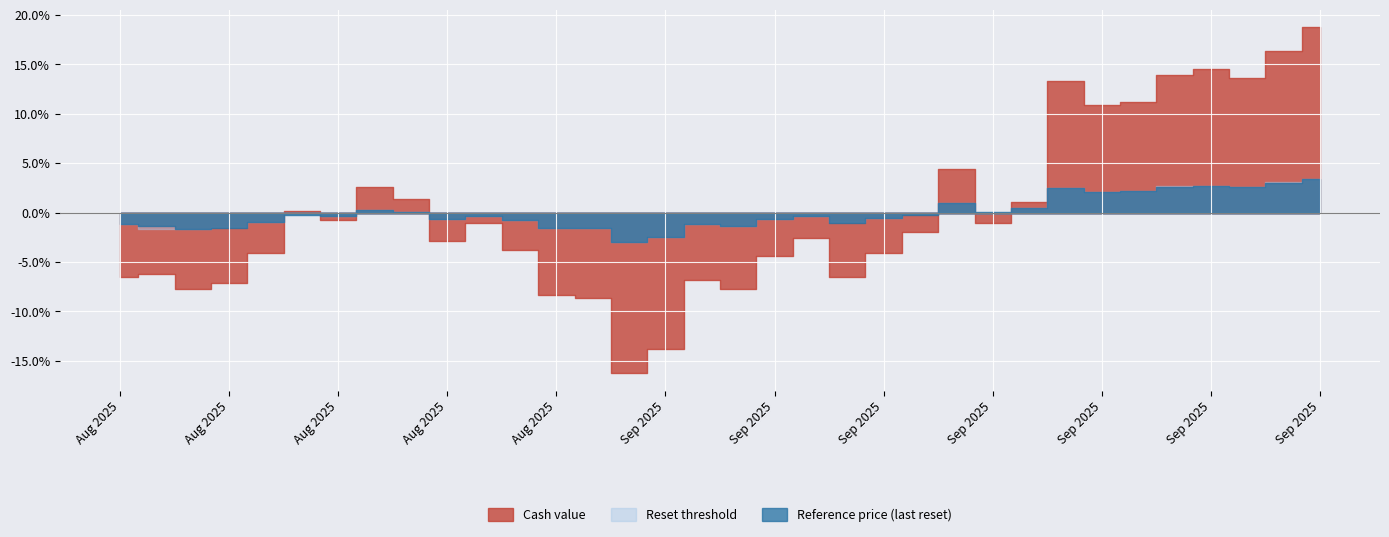

List the series in order of their overall mean, highest first.

Reference price (last reset), Reset threshold, Cash value